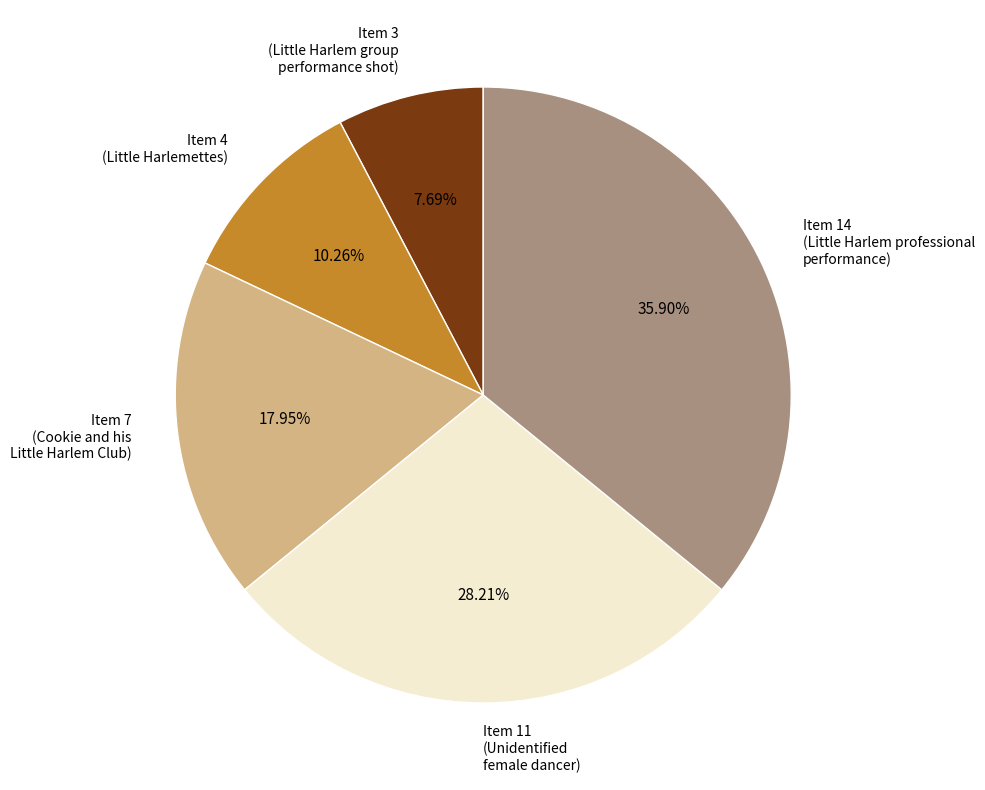

Is the sum of Item 14 (Little Harlem professional performance) and Item 3 (Little Harlem group performance shot) greater than half?

No